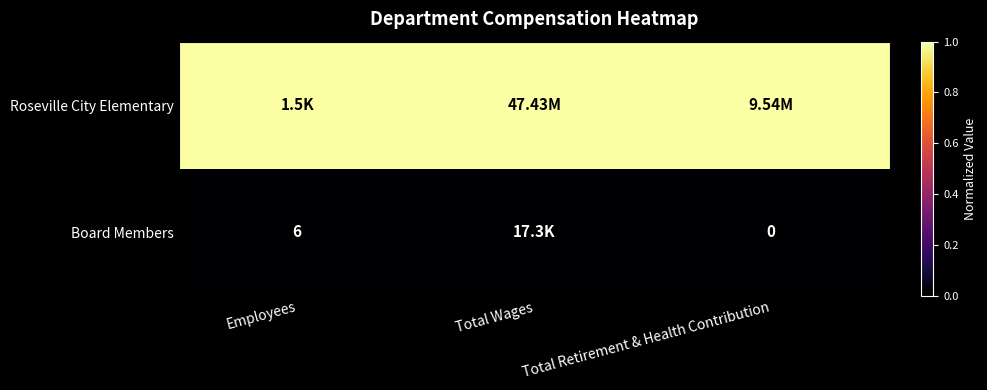

Rank the series by their maximum value, from highest to lowest.

Roseville City Elementary, Board Members